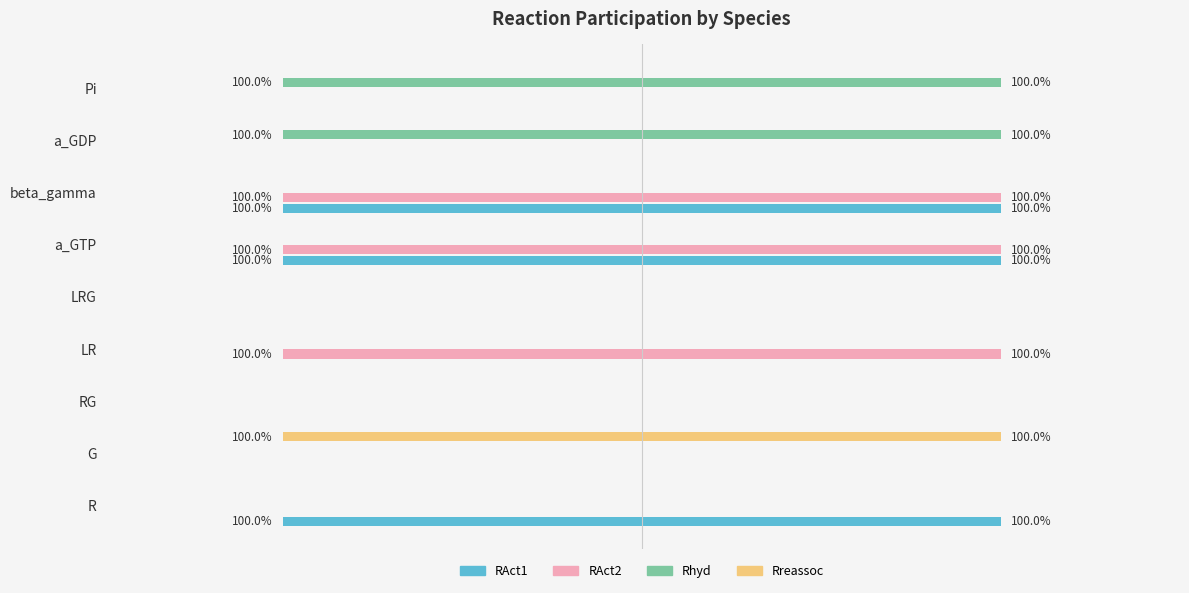

Reading right to left, what are all the values shown in this chart?

RAct1: 0	0	-1	-1	0	0	0	0	-1
RAct2: 0	0	-1	-1	0	-1	0	0	0
Rhyd: -1	-1	0	0	0	0	0	0	0
Rreassoc: 0	0	0	0	0	0	0	-1	0